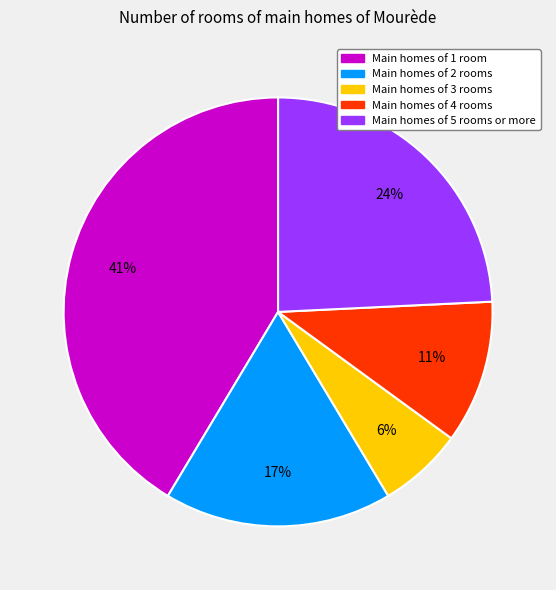

Does any single category account for the majority?

No